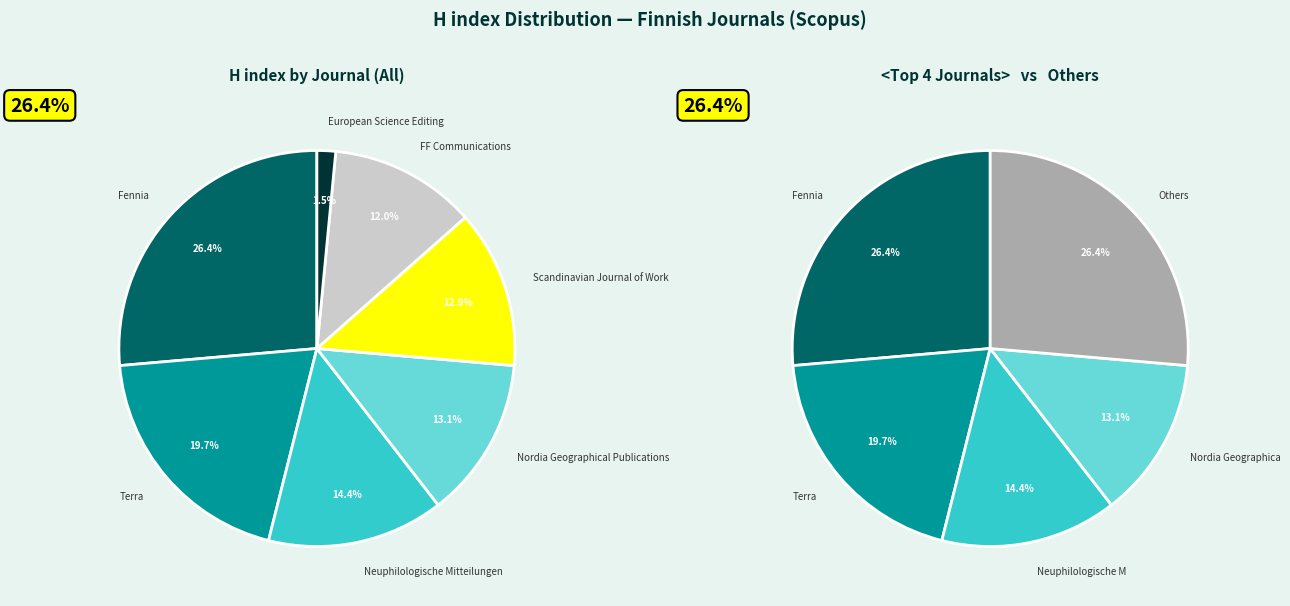

Which slice is the smallest?

European Science Editing